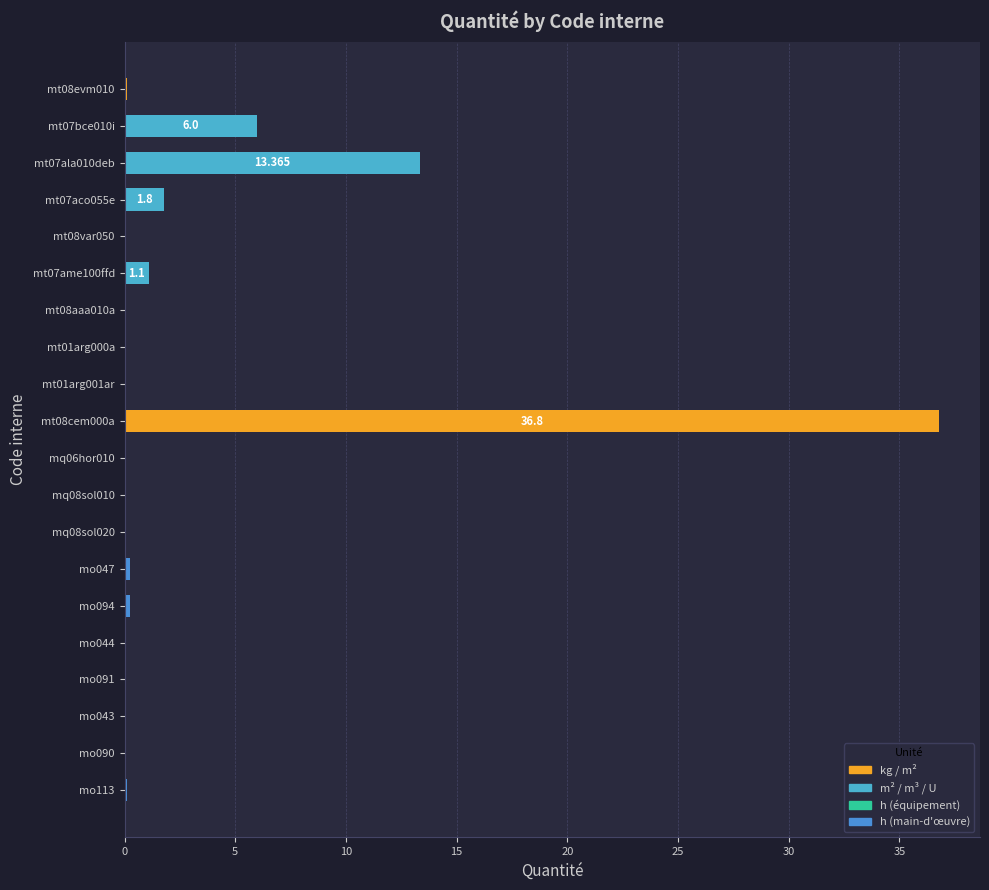

How many distinct data groups are displayed?

1